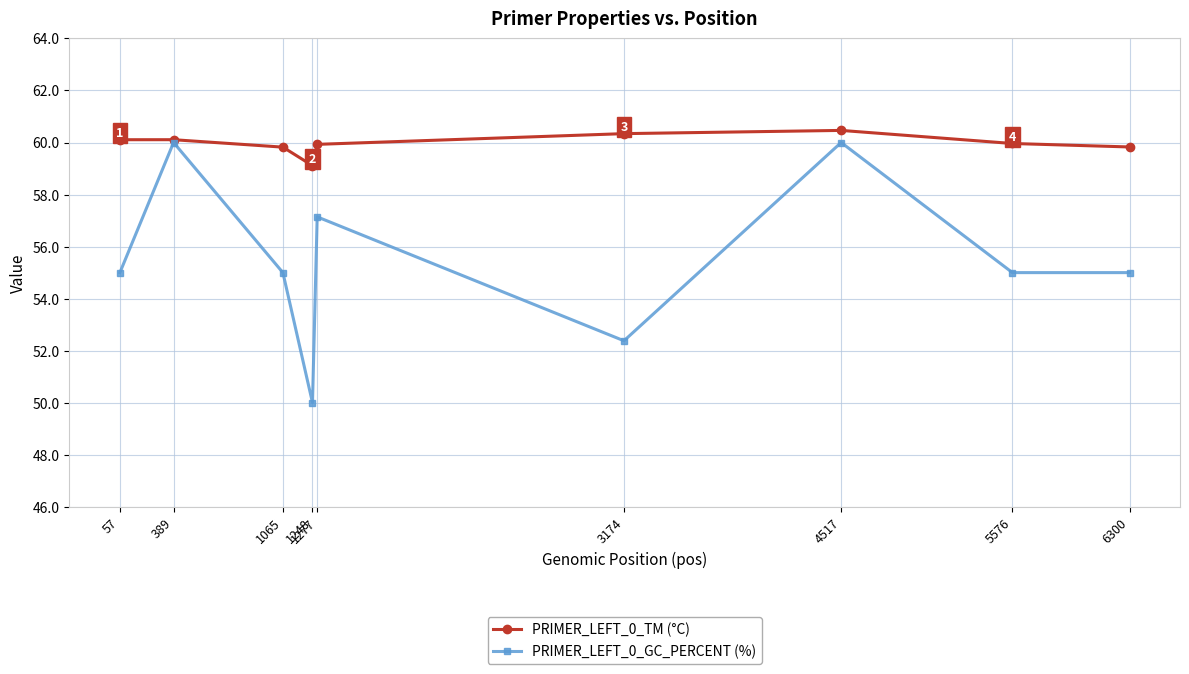

The PRIMER_LEFT_0_TM (°C) series shows 27.5 at 1248. True or false?

False